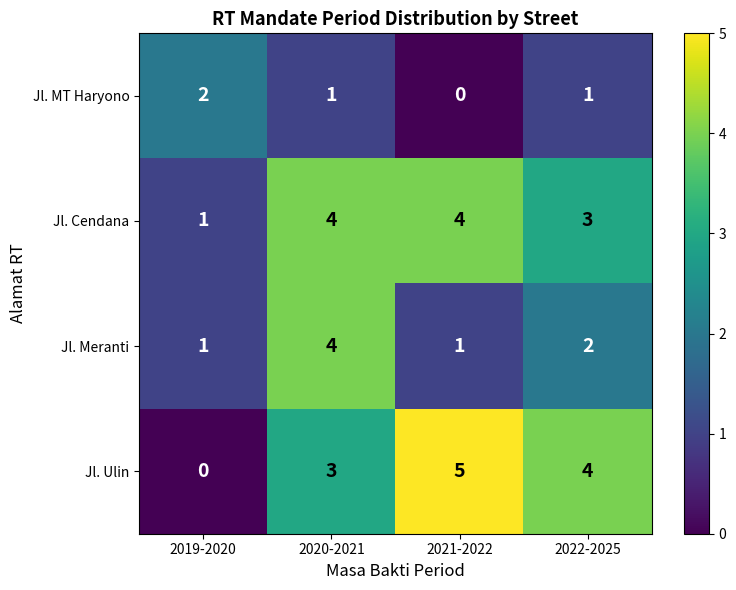

At which category is the sum across all series the highest?

2020-2021